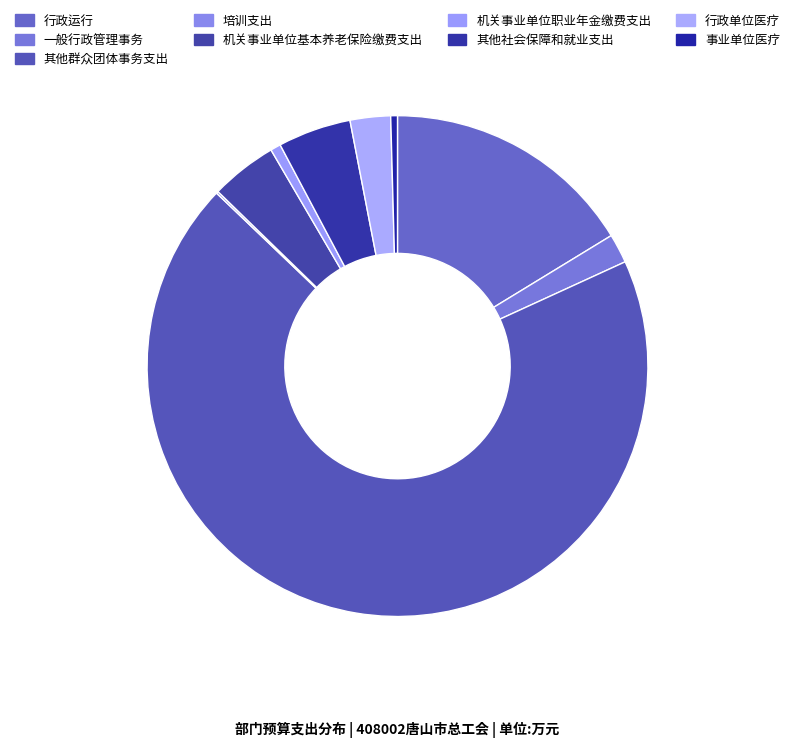

How much of the chart is everything except 行政单位医疗?

97.4%